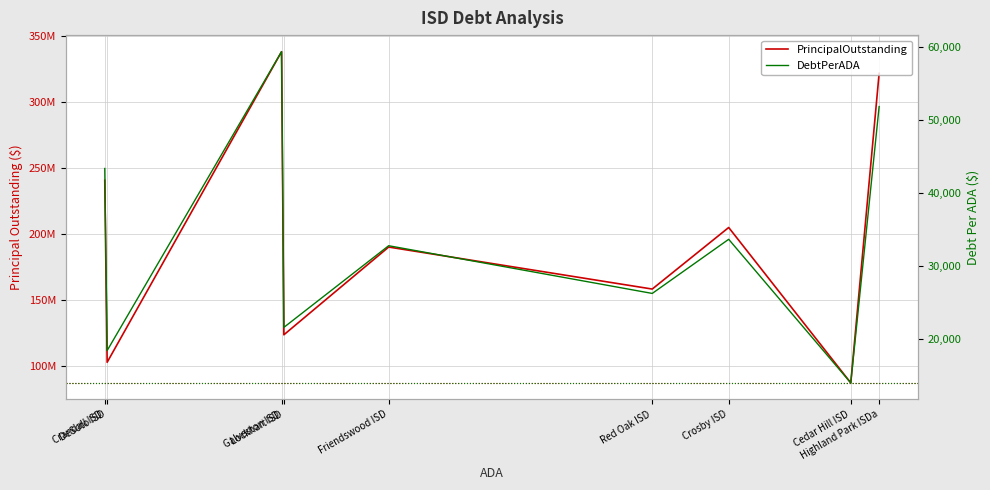

What is the total value across all series at Highland Park ISDa?

321706803.3